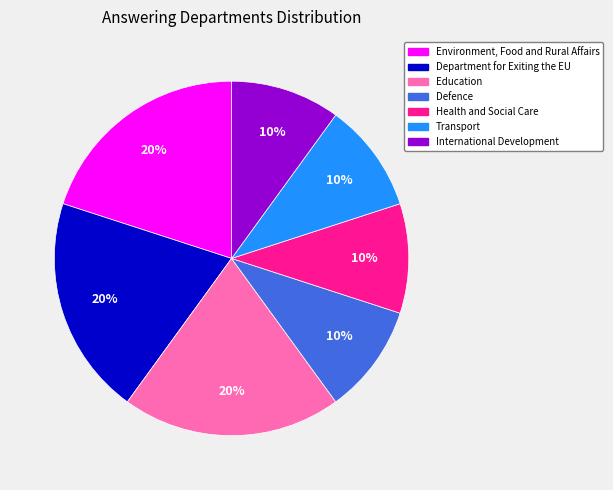

To the nearest percent, what is the difference between the largest and smallest slice percentages?

10%